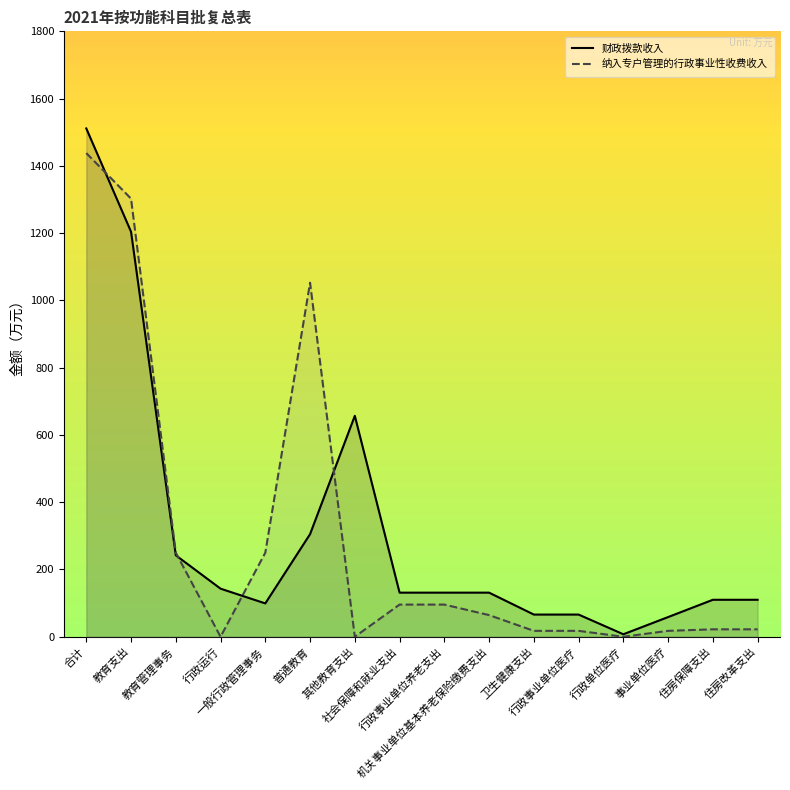

Which category has the highest value in the 财政拨款收入 series?

合计